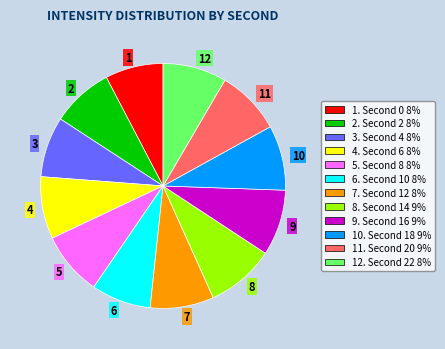

Approximately how many times larger is the value at 2 compared to 10?

0.9